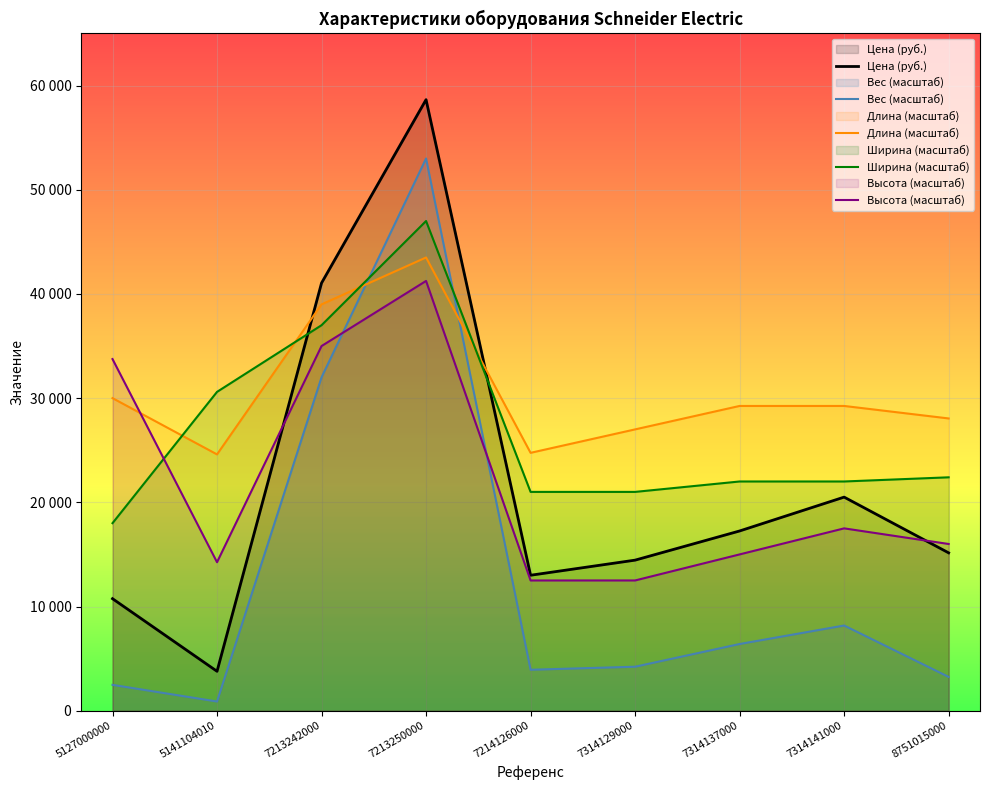

Reading left to right, extract all data points from this chart.

Цена (руб.): 10750.0	3780.0	41050.0	58650.0	13000.0	14450.0	17250.0	20500.0	15150.0
Вес (масштаб): 2480.0	880.0	32000.0	53000.0	3928.0	4220.0	6400.0	8176.0	3240.0
Длина (масштаб): 30000.0	24600.0	39000.0	43500.0	24750.0	27000.0	29250.0	29250.0	28050.0
Ширина (масштаб): 18000.0	30600.0	37000.0	47000.0	21000.0	21000.0	22000.0	22000.0	22400.0
Высота (масштаб): 33750.0	14250.0	35000.0	41250.0	12500.0	12500.0	15000.0	17500.0	16000.0